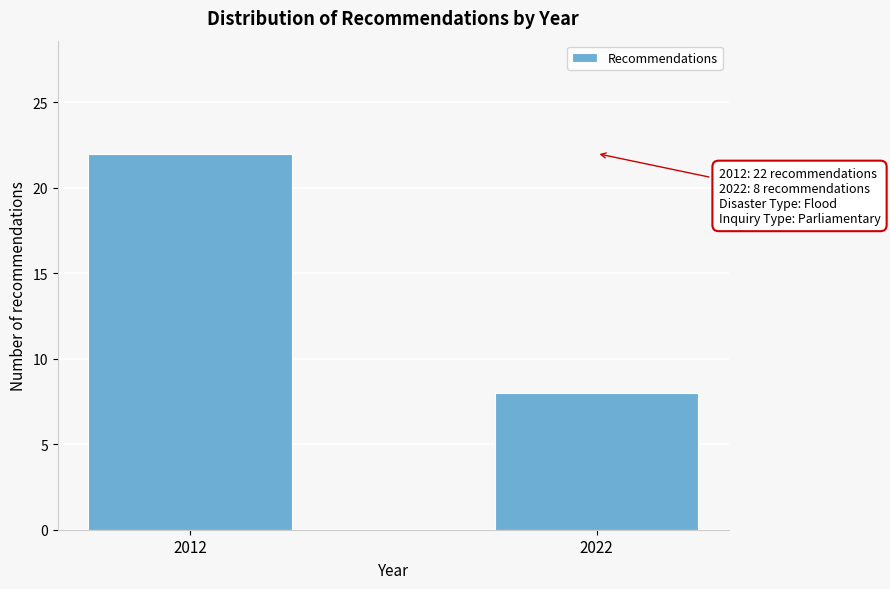

Reading left to right, transcribe all the data shown in this chart.

22	8